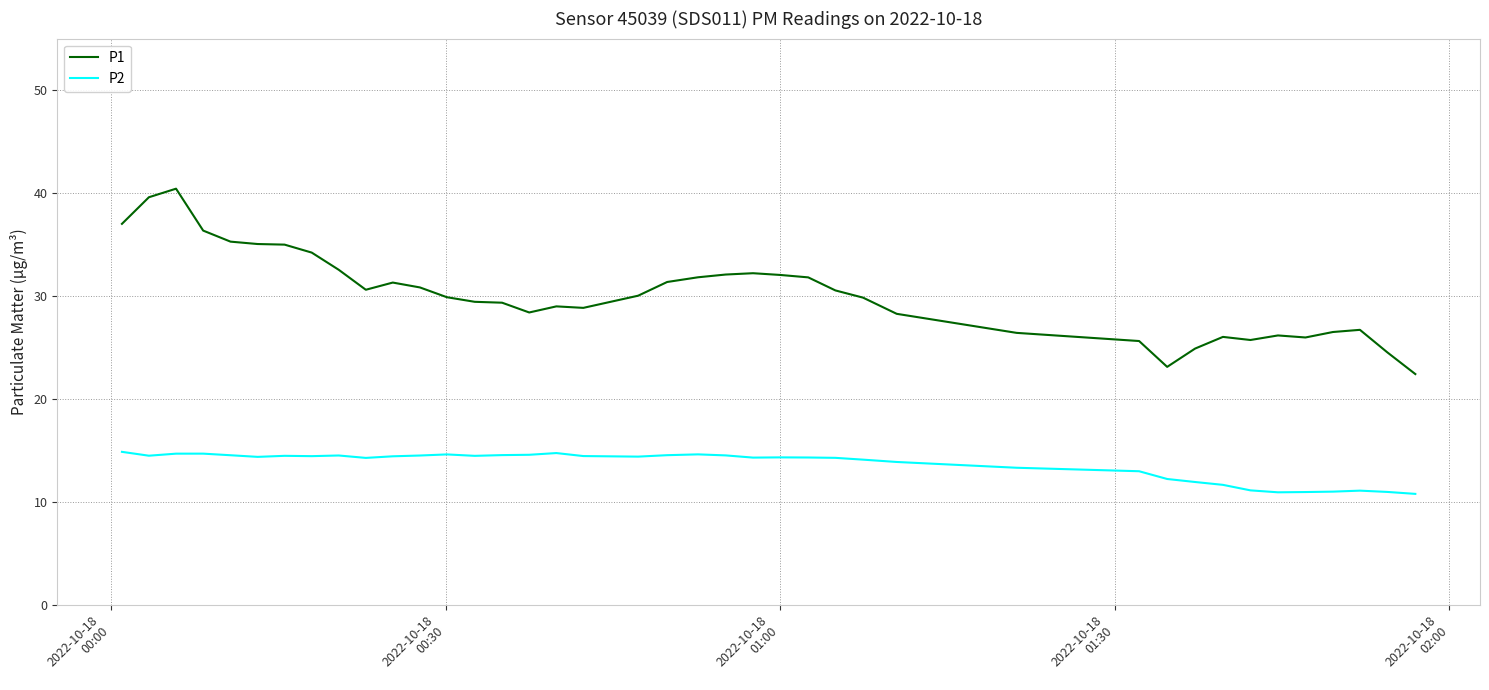

What is the difference between the maximum and minimum values in the P2 series?

4.1